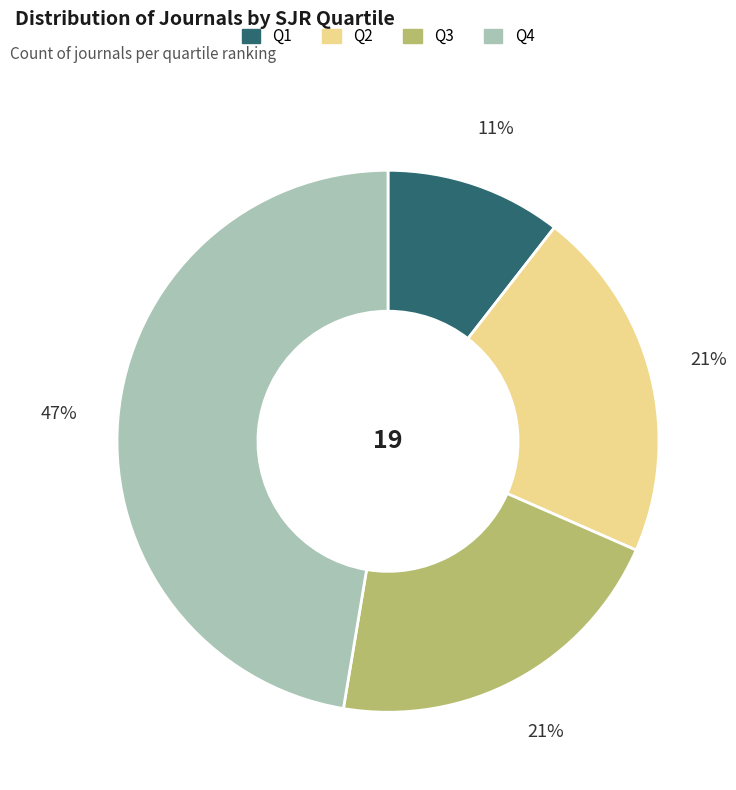

Which has a higher value, Q4 or Q2?

Q4